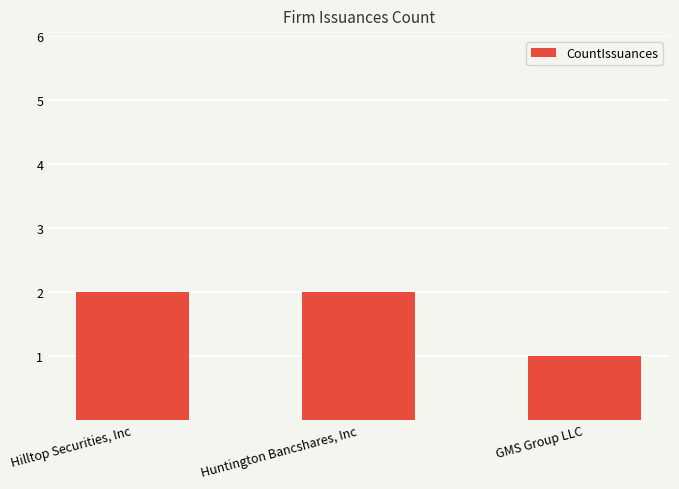

Is it true that the value at GMS Group LLC is 2?

False